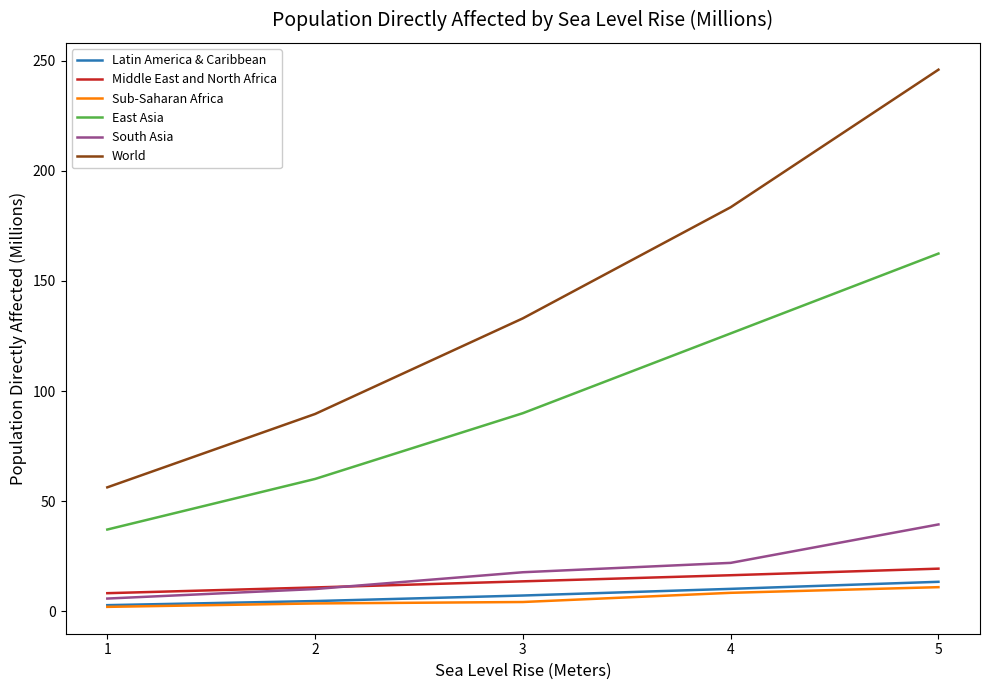

Which category has the lowest value in the Middle East and North Africa series?

1